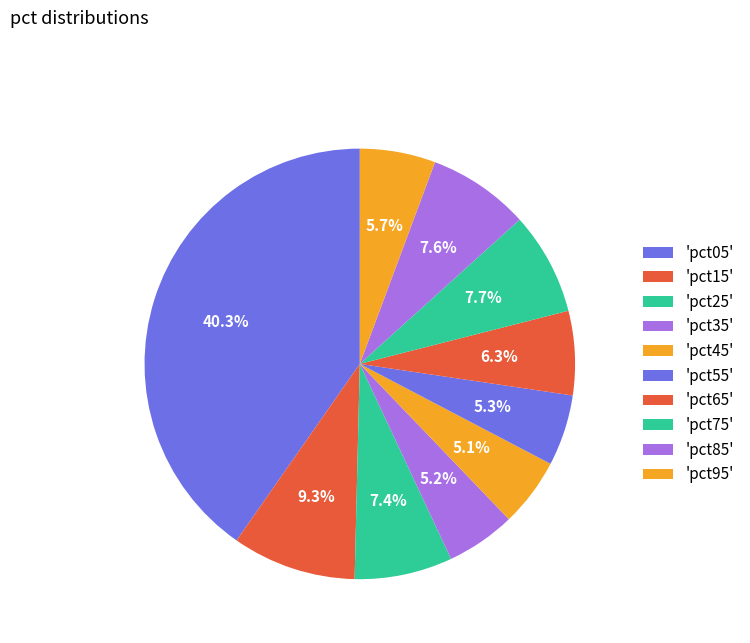

How many segments does this pie chart have?

10